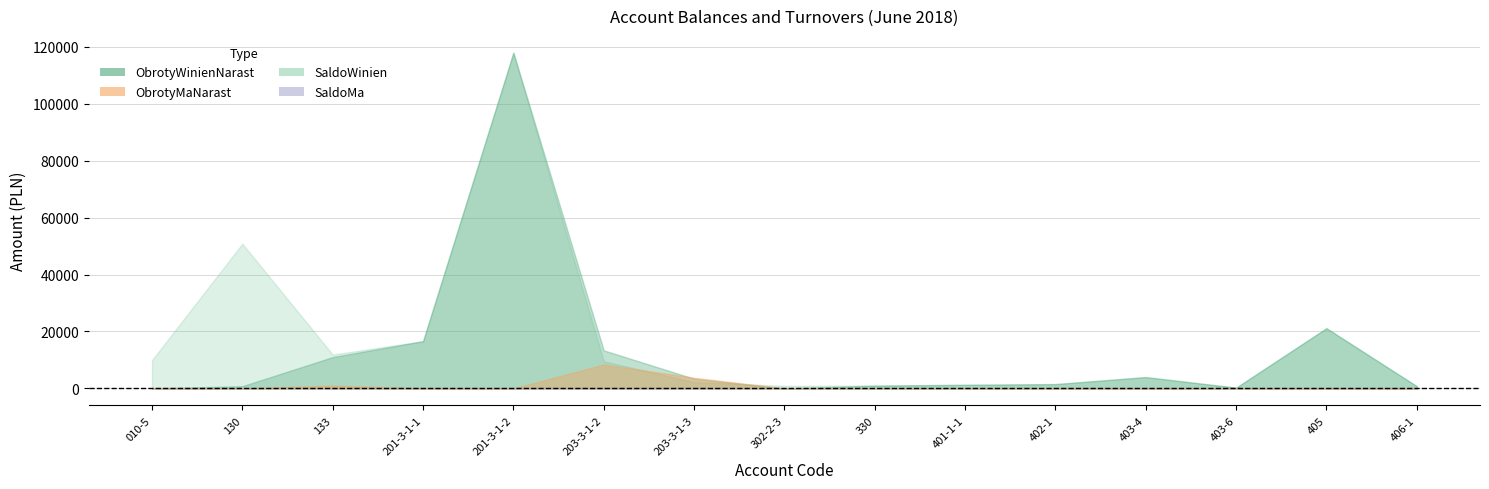

How many times do ObrotyWinienNarast and ObrotyMaNarast cross each other?

1